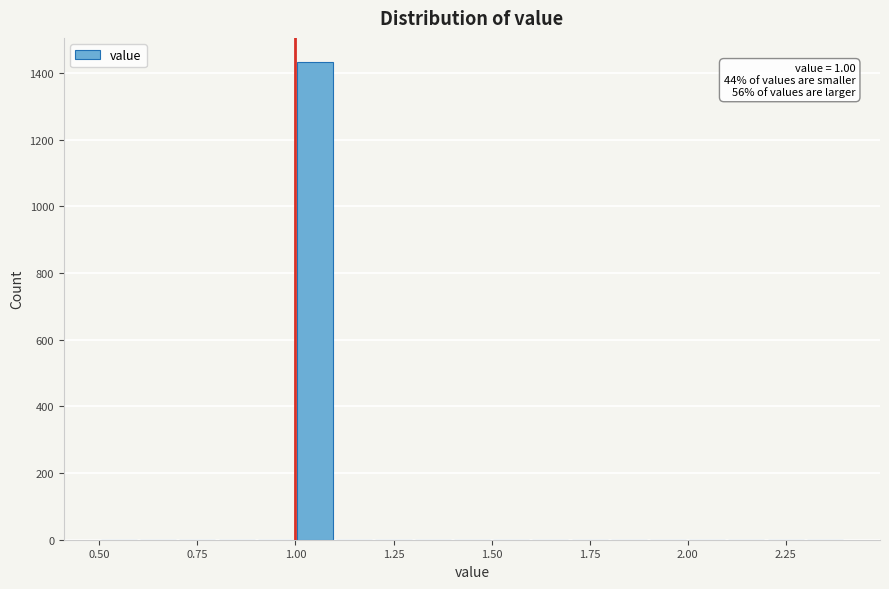

Around what value on the x-axis is the tallest bar? Give the approximate position of its centre, as read against the axis.

1.05